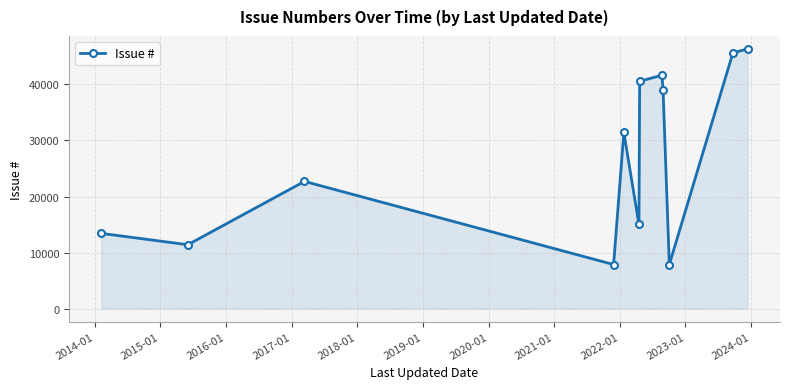

What is the difference between the maximum and minimum values?

38482